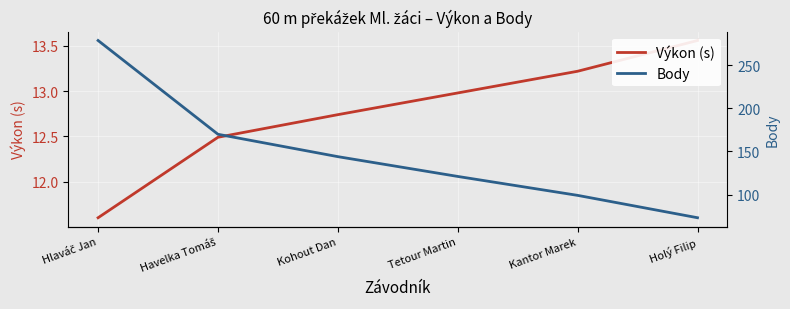

What is the highest value of the Body series?

279.0